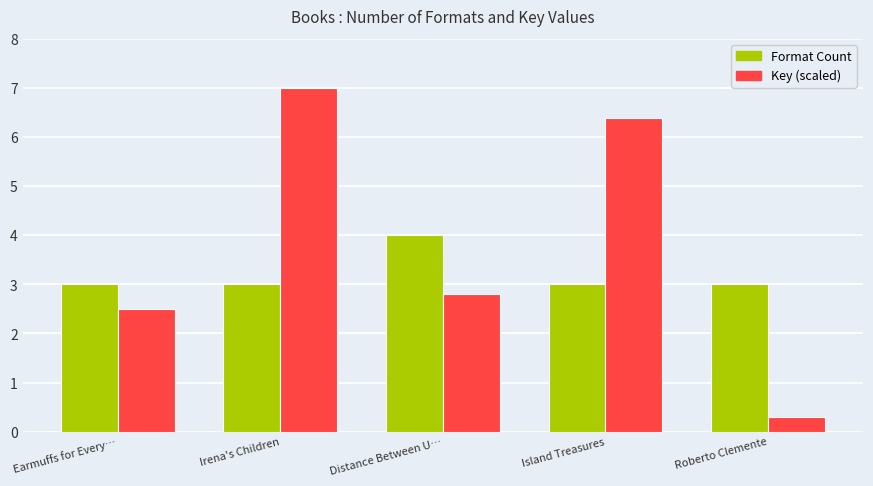

How many bars are there in total?

10